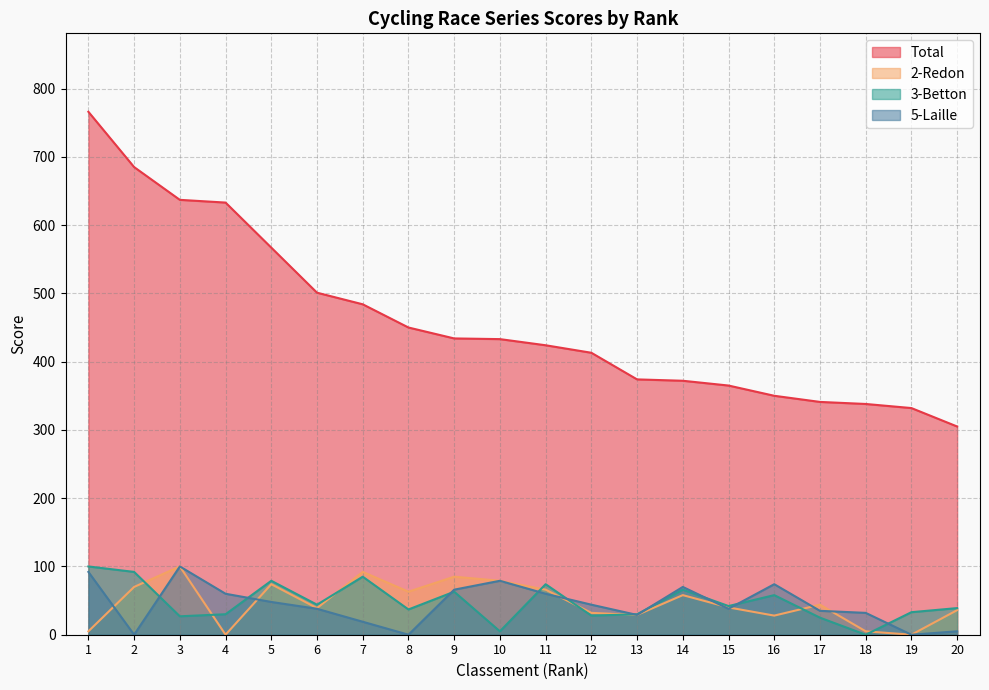

Reading left to right, extract all data points from this chart.

Total: 1=766	2=685	3=637	4=633	5=567	6=501	7=484	8=450	9=434	10=433	11=424	12=413	13=374	14=372	15=365	16=350	17=341	18=338	19=332	20=305
2-Redon: 1=5	2=70	3=100	4=0	5=74	6=39	7=92	8=63	9=85	10=79	11=66	12=32	13=29	14=58	15=40	16=28	17=44	18=5	19=0	20=36
3-Betton: 1=100	2=92	3=27	4=30	5=79	6=44	7=85	8=37	9=63	10=5	11=74	12=28	13=30	14=66	15=42	16=58	17=25	18=0	19=33	20=39
5-Laille: 1=92	2=0	3=100	4=60	5=48	6=38	7=19	8=0	9=66	10=79	11=60	12=44	13=29	14=70	15=38	16=74	17=35	18=32	19=0	20=5